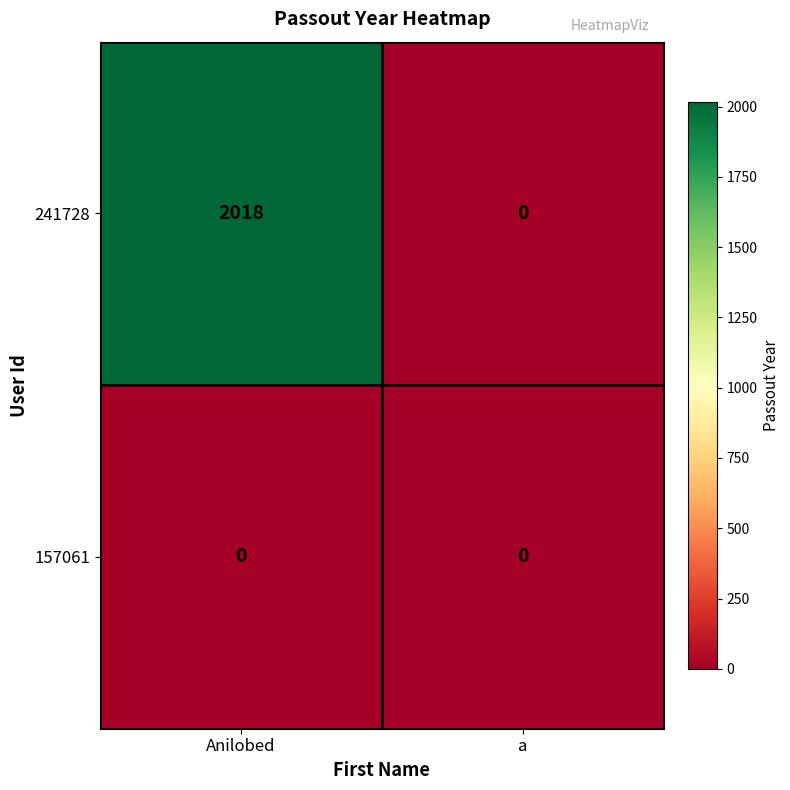

Rank the series by their maximum value, from highest to lowest.

241728, 157061